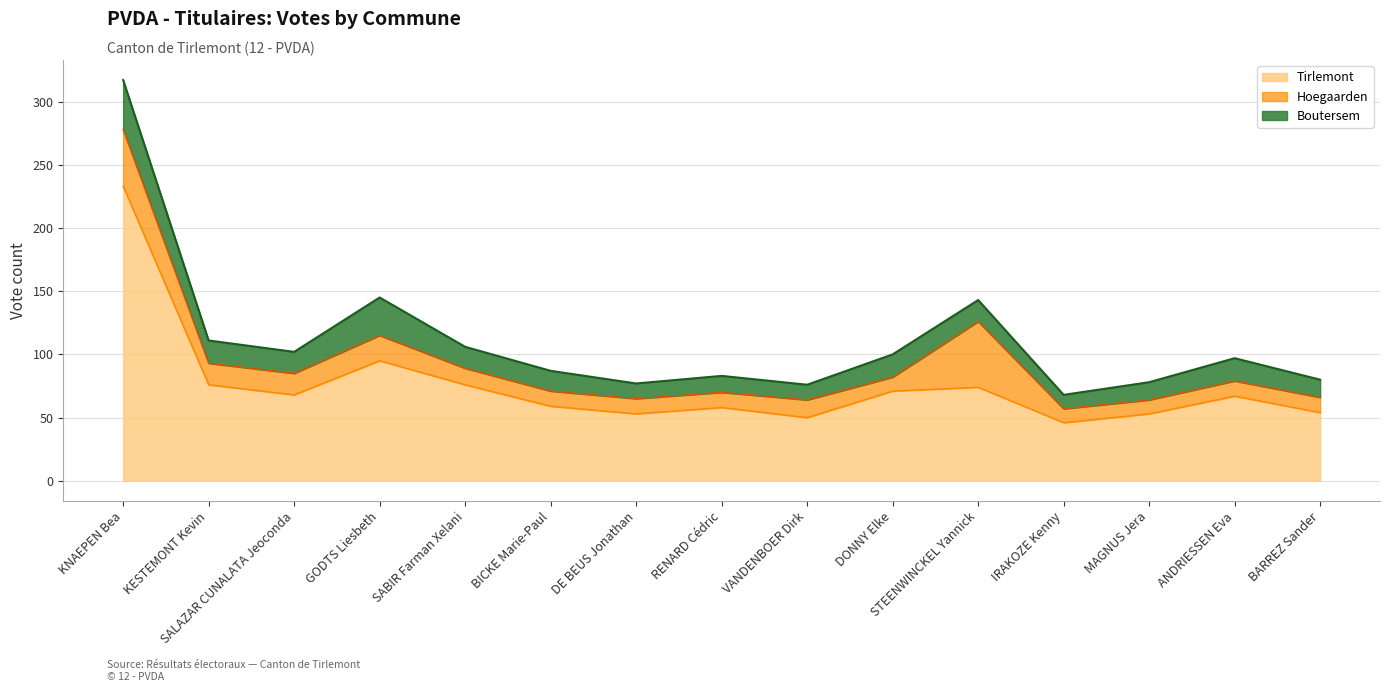

What is the value of the Tirlemont point at the 4th from the left?

95